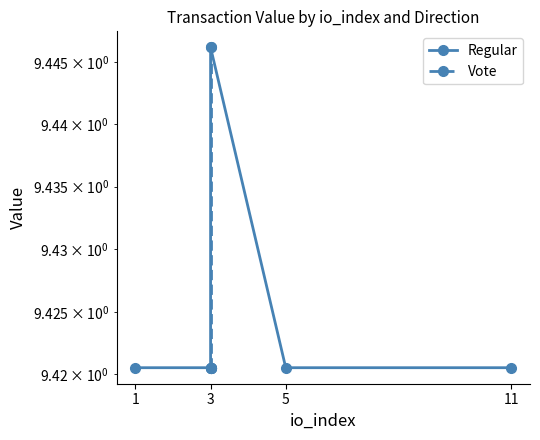

True or false: Regular and Vote intersect in this chart.

True